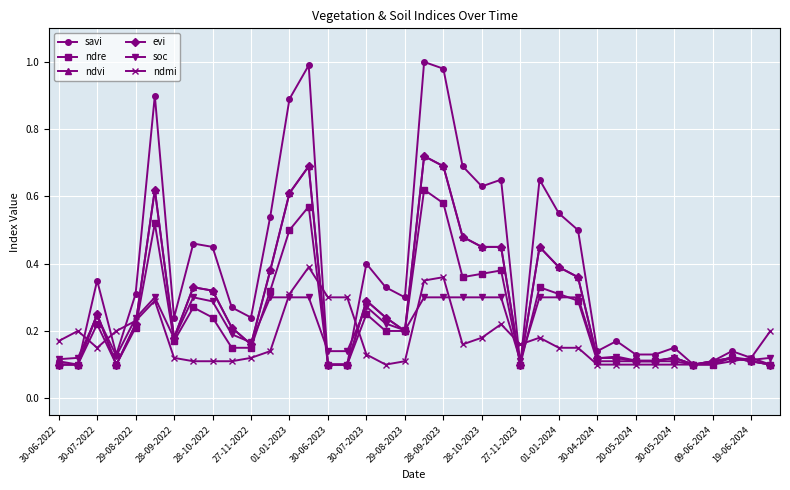

How many times do ndmi and savi cross each other?

7